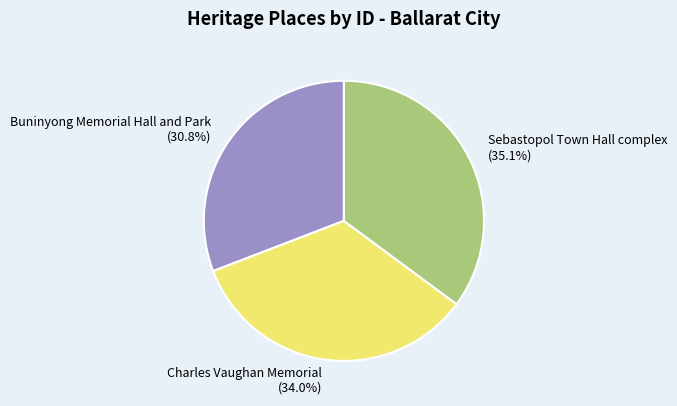

Is there a majority slice in this chart?

No